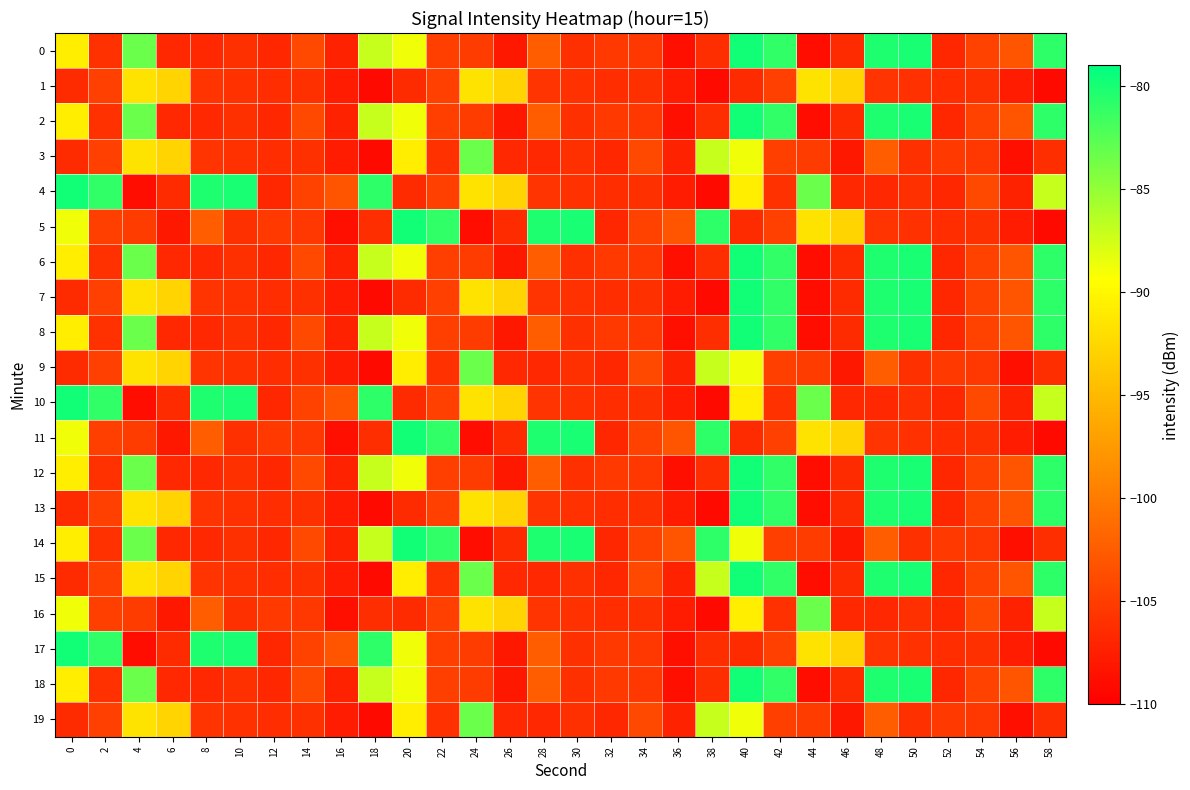

Reading left to right, transcribe all the data shown in this chart.

0: 0=-90.7	2=-106.0	4=-83.3	6=-106.7	8=-106.7	10=-106.0	12=-106.7	14=-104.2	16=-107.1	18=-87.0	20=-88.7	22=-104.9	24=-105.1	26=-108.0	28=-102.4	30=-106.1	32=-105.4	34=-105.5	36=-108.7	38=-106.2	40=-79.8	42=-81.0	44=-108.9	46=-106.4	48=-80.3	50=-80.1	52=-106.8	54=-104.6	56=-103.1	58=-80.9
1: 0=-106.4	2=-104.8	4=-91.6	6=-92.7	8=-105.7	10=-106.0	12=-106.4	14=-106.1	16=-107.7	18=-109.1	20=-106.4	22=-104.8	24=-91.6	26=-92.7	28=-105.7	30=-106.0	32=-106.4	34=-106.1	36=-107.7	38=-109.1	40=-106.4	42=-104.8	44=-91.6	46=-92.7	48=-105.7	50=-106.0	52=-106.4	54=-106.1	56=-107.7	58=-109.1
2: 0=-90.7	2=-106.0	4=-83.3	6=-106.7	8=-106.7	10=-106.0	12=-106.7	14=-104.2	16=-107.1	18=-87.0	20=-88.7	22=-104.9	24=-105.1	26=-108.0	28=-102.4	30=-106.1	32=-105.4	34=-105.5	36=-108.7	38=-106.2	40=-79.8	42=-81.0	44=-108.9	46=-106.4	48=-80.3	50=-80.1	52=-106.8	54=-104.6	56=-103.1	58=-80.9
3: 0=-106.4	2=-104.8	4=-91.6	6=-92.7	8=-105.7	10=-106.0	12=-106.4	14=-106.1	16=-107.7	18=-109.1	20=-90.7	22=-106.0	24=-83.3	26=-106.7	28=-106.7	30=-106.0	32=-106.7	34=-104.2	36=-107.1	38=-87.0	40=-88.7	42=-104.9	44=-105.1	46=-108.0	48=-102.4	50=-106.1	52=-105.4	54=-105.5	56=-108.7	58=-106.2
4: 0=-79.8	2=-81.0	4=-108.9	6=-106.4	8=-80.3	10=-80.1	12=-106.8	14=-104.6	16=-103.1	18=-80.9	20=-106.4	22=-104.8	24=-91.6	26=-92.7	28=-105.7	30=-106.0	32=-106.4	34=-106.1	36=-107.7	38=-109.1	40=-90.7	42=-106.0	44=-83.3	46=-106.7	48=-106.7	50=-106.0	52=-106.7	54=-104.2	56=-107.1	58=-87.0
5: 0=-88.7	2=-104.9	4=-105.1	6=-108.0	8=-102.4	10=-106.1	12=-105.4	14=-105.5	16=-108.7	18=-106.2	20=-79.8	22=-81.0	24=-108.9	26=-106.4	28=-80.3	30=-80.1	32=-106.8	34=-104.6	36=-103.1	38=-80.9	40=-106.4	42=-104.8	44=-91.6	46=-92.7	48=-105.7	50=-106.0	52=-106.4	54=-106.1	56=-107.7	58=-109.1
6: 0=-90.7	2=-106.0	4=-83.3	6=-106.7	8=-106.7	10=-106.0	12=-106.7	14=-104.2	16=-107.1	18=-87.0	20=-88.7	22=-104.9	24=-105.1	26=-108.0	28=-102.4	30=-106.1	32=-105.4	34=-105.5	36=-108.7	38=-106.2	40=-79.8	42=-81.0	44=-108.9	46=-106.4	48=-80.3	50=-80.1	52=-106.8	54=-104.6	56=-103.1	58=-80.9
7: 0=-106.4	2=-104.8	4=-91.6	6=-92.7	8=-105.7	10=-106.0	12=-106.4	14=-106.1	16=-107.7	18=-109.1	20=-106.4	22=-104.8	24=-91.6	26=-92.7	28=-105.7	30=-106.0	32=-106.4	34=-106.1	36=-107.7	38=-109.1	40=-79.8	42=-81.0	44=-108.9	46=-106.4	48=-80.3	50=-80.1	52=-106.8	54=-104.6	56=-103.1	58=-80.9
8: 0=-90.7	2=-106.0	4=-83.3	6=-106.7	8=-106.7	10=-106.0	12=-106.7	14=-104.2	16=-107.1	18=-87.0	20=-88.7	22=-104.9	24=-105.1	26=-108.0	28=-102.4	30=-106.1	32=-105.4	34=-105.5	36=-108.7	38=-106.2	40=-79.8	42=-81.0	44=-108.9	46=-106.4	48=-80.3	50=-80.1	52=-106.8	54=-104.6	56=-103.1	58=-80.9
9: 0=-106.4	2=-104.8	4=-91.6	6=-92.7	8=-105.7	10=-106.0	12=-106.4	14=-106.1	16=-107.7	18=-109.1	20=-90.7	22=-106.0	24=-83.3	26=-106.7	28=-106.7	30=-106.0	32=-106.7	34=-104.2	36=-107.1	38=-87.0	40=-88.7	42=-104.9	44=-105.1	46=-108.0	48=-102.4	50=-106.1	52=-105.4	54=-105.5	56=-108.7	58=-106.2
10: 0=-79.8	2=-81.0	4=-108.9	6=-106.4	8=-80.3	10=-80.1	12=-106.8	14=-104.6	16=-103.1	18=-80.9	20=-106.4	22=-104.8	24=-91.6	26=-92.7	28=-105.7	30=-106.0	32=-106.4	34=-106.1	36=-107.7	38=-109.1	40=-90.7	42=-106.0	44=-83.3	46=-106.7	48=-106.7	50=-106.0	52=-106.7	54=-104.2	56=-107.1	58=-87.0
11: 0=-88.7	2=-104.9	4=-105.1	6=-108.0	8=-102.4	10=-106.1	12=-105.4	14=-105.5	16=-108.7	18=-106.2	20=-79.8	22=-81.0	24=-108.9	26=-106.4	28=-80.3	30=-80.1	32=-106.8	34=-104.6	36=-103.1	38=-80.9	40=-106.4	42=-104.8	44=-91.6	46=-92.7	48=-105.7	50=-106.0	52=-106.4	54=-106.1	56=-107.7	58=-109.1
12: 0=-90.7	2=-106.0	4=-83.3	6=-106.7	8=-106.7	10=-106.0	12=-106.7	14=-104.2	16=-107.1	18=-87.0	20=-88.7	22=-104.9	24=-105.1	26=-108.0	28=-102.4	30=-106.1	32=-105.4	34=-105.5	36=-108.7	38=-106.2	40=-79.8	42=-81.0	44=-108.9	46=-106.4	48=-80.3	50=-80.1	52=-106.8	54=-104.6	56=-103.1	58=-80.9
13: 0=-106.4	2=-104.8	4=-91.6	6=-92.7	8=-105.7	10=-106.0	12=-106.4	14=-106.1	16=-107.7	18=-109.1	20=-106.4	22=-104.8	24=-91.6	26=-92.7	28=-105.7	30=-106.0	32=-106.4	34=-106.1	36=-107.7	38=-109.1	40=-79.8	42=-81.0	44=-108.9	46=-106.4	48=-80.3	50=-80.1	52=-106.8	54=-104.6	56=-103.1	58=-80.9
14: 0=-90.7	2=-106.0	4=-83.3	6=-106.7	8=-106.7	10=-106.0	12=-106.7	14=-104.2	16=-107.1	18=-87.0	20=-79.8	22=-81.0	24=-108.9	26=-106.4	28=-80.3	30=-80.1	32=-106.8	34=-104.6	36=-103.1	38=-80.9	40=-88.7	42=-104.9	44=-105.1	46=-108.0	48=-102.4	50=-106.1	52=-105.4	54=-105.5	56=-108.7	58=-106.2
15: 0=-106.4	2=-104.8	4=-91.6	6=-92.7	8=-105.7	10=-106.0	12=-106.4	14=-106.1	16=-107.7	18=-109.1	20=-90.7	22=-106.0	24=-83.3	26=-106.7	28=-106.7	30=-106.0	32=-106.7	34=-104.2	36=-107.1	38=-87.0	40=-79.8	42=-81.0	44=-108.9	46=-106.4	48=-80.3	50=-80.1	52=-106.8	54=-104.6	56=-103.1	58=-80.9
16: 0=-88.7	2=-104.9	4=-105.1	6=-108.0	8=-102.4	10=-106.1	12=-105.4	14=-105.5	16=-108.7	18=-106.2	20=-106.4	22=-104.8	24=-91.6	26=-92.7	28=-105.7	30=-106.0	32=-106.4	34=-106.1	36=-107.7	38=-109.1	40=-90.7	42=-106.0	44=-83.3	46=-106.7	48=-106.7	50=-106.0	52=-106.7	54=-104.2	56=-107.1	58=-87.0
17: 0=-79.8	2=-81.0	4=-108.9	6=-106.4	8=-80.3	10=-80.1	12=-106.8	14=-104.6	16=-103.1	18=-80.9	20=-88.7	22=-104.9	24=-105.1	26=-108.0	28=-102.4	30=-106.1	32=-105.4	34=-105.5	36=-108.7	38=-106.2	40=-106.4	42=-104.8	44=-91.6	46=-92.7	48=-105.7	50=-106.0	52=-106.4	54=-106.1	56=-107.7	58=-109.1
18: 0=-90.7	2=-106.0	4=-83.3	6=-106.7	8=-106.7	10=-106.0	12=-106.7	14=-104.2	16=-107.1	18=-87.0	20=-88.7	22=-104.9	24=-105.1	26=-108.0	28=-102.4	30=-106.1	32=-105.4	34=-105.5	36=-108.7	38=-106.2	40=-79.8	42=-81.0	44=-108.9	46=-106.4	48=-80.3	50=-80.1	52=-106.8	54=-104.6	56=-103.1	58=-80.9
19: 0=-106.4	2=-104.8	4=-91.6	6=-92.7	8=-105.7	10=-106.0	12=-106.4	14=-106.1	16=-107.7	18=-109.1	20=-90.7	22=-106.0	24=-83.3	26=-106.7	28=-106.7	30=-106.0	32=-106.7	34=-104.2	36=-107.1	38=-87.0	40=-88.7	42=-104.9	44=-105.1	46=-108.0	48=-102.4	50=-106.1	52=-105.4	54=-105.5	56=-108.7	58=-106.2